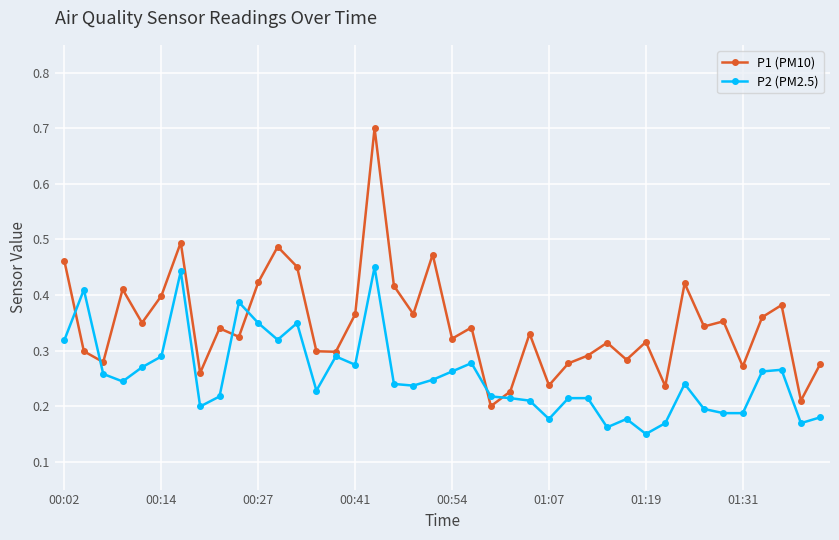

Rank the series by their maximum value, from highest to lowest.

P1 (PM10), P2 (PM2.5)